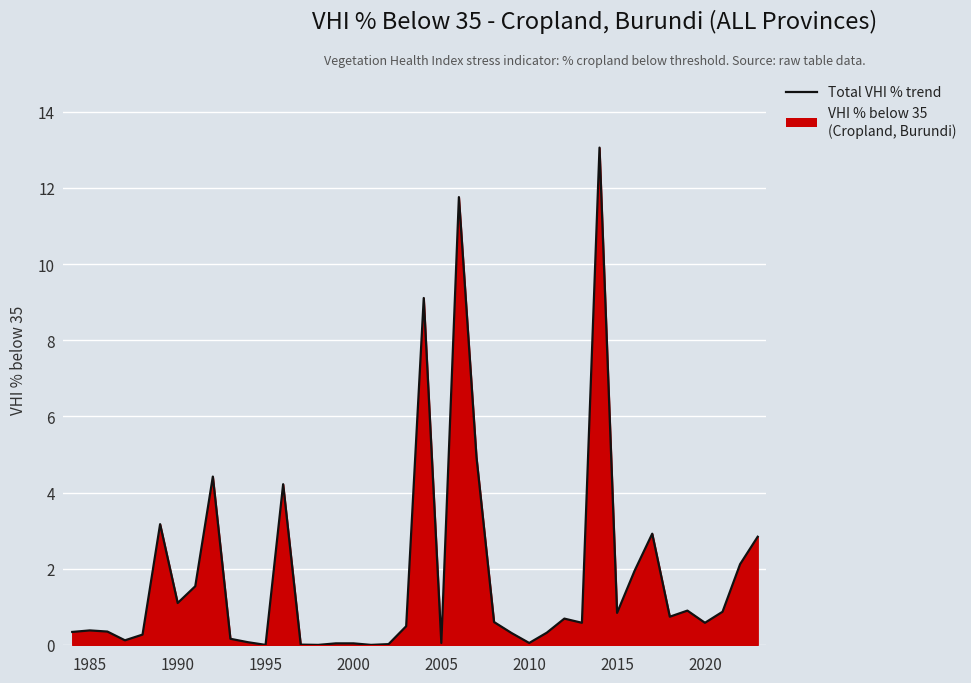

Is it true that the value at 2020 is 0.6?

True